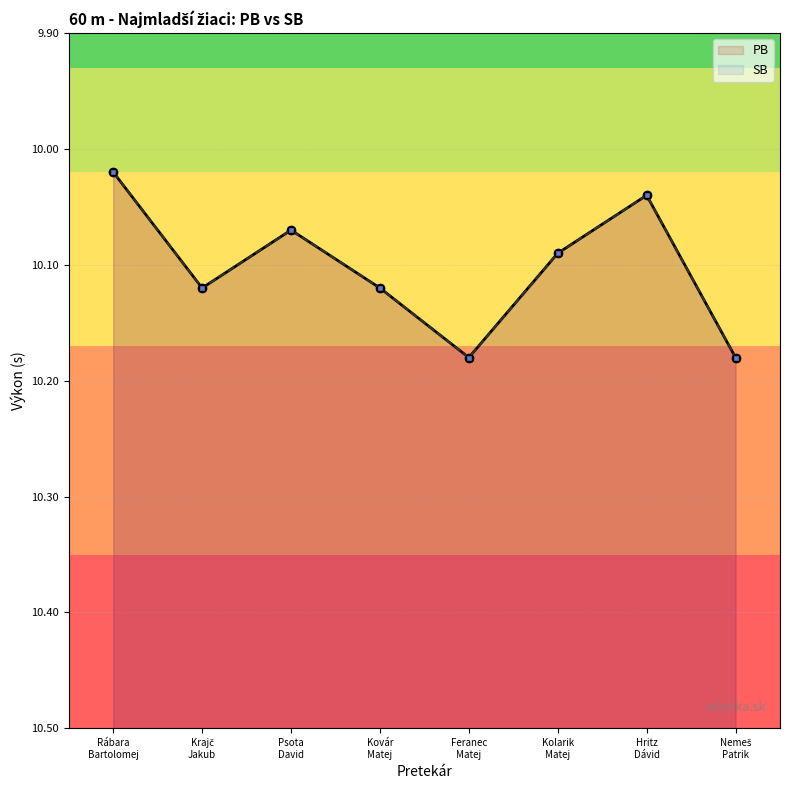

What is the minimum value for SB?

10.0